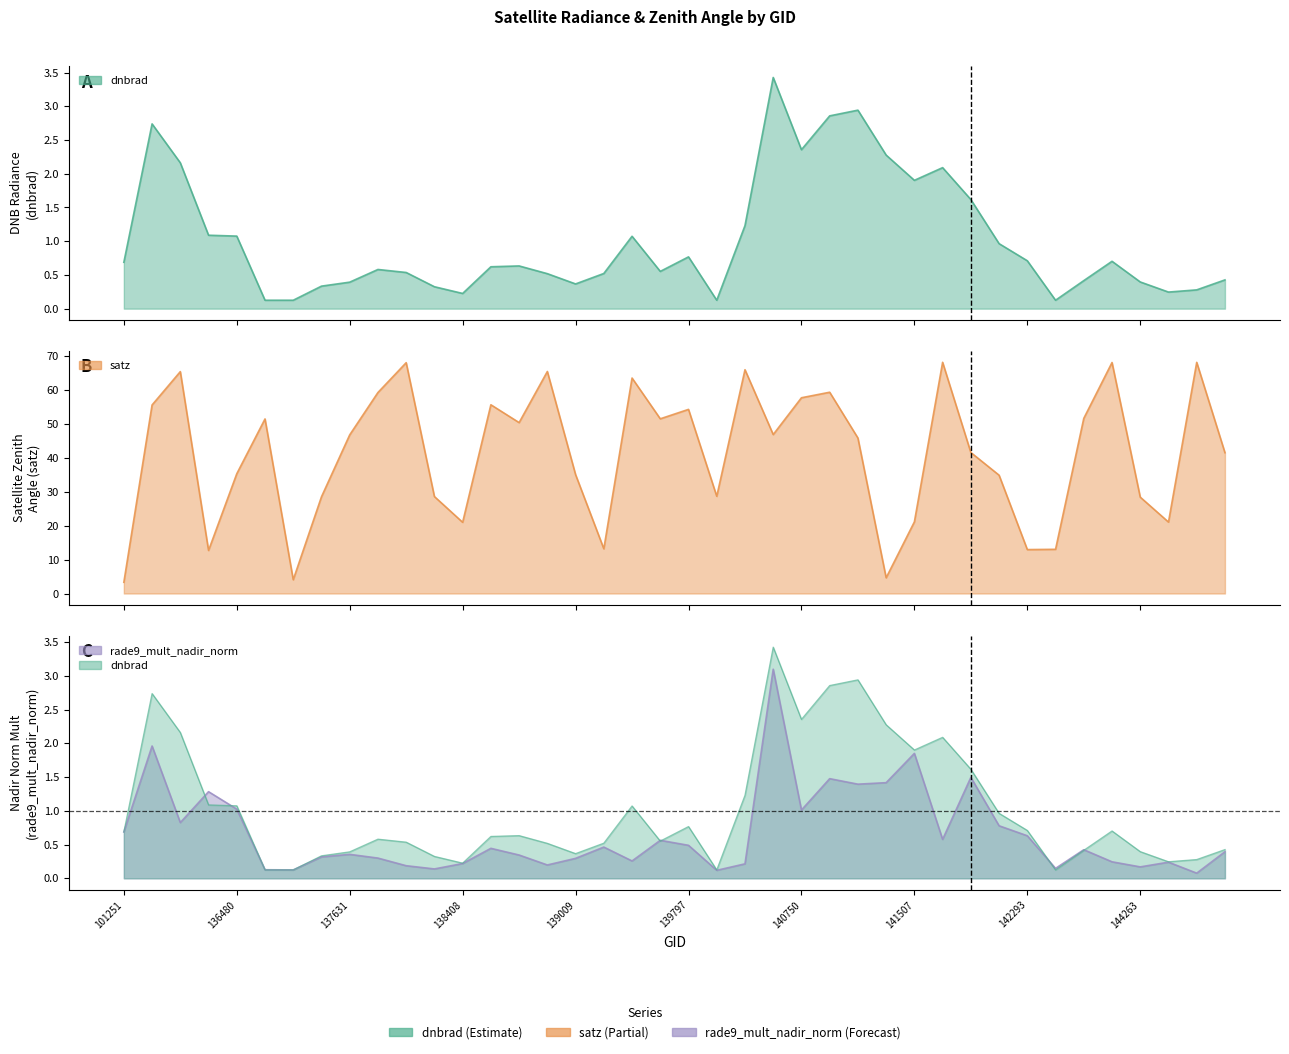

Rank the series by their maximum value, from highest to lowest.

satz, dnbrad, rade9_mult_nadir_norm